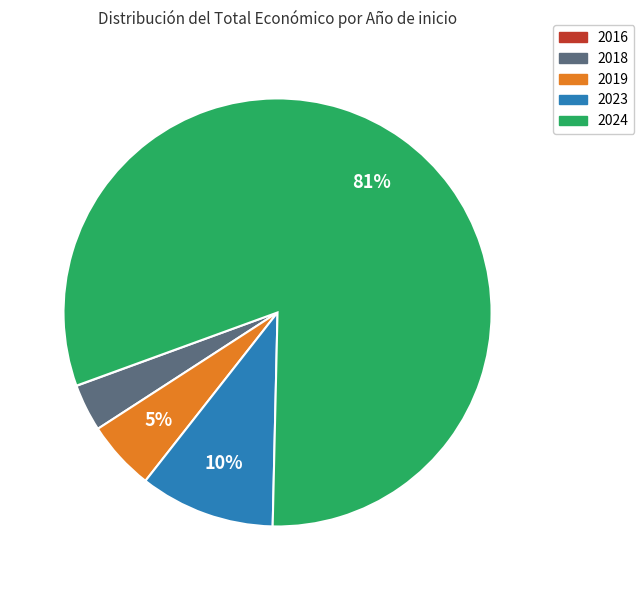

To the nearest percent, what is the difference between the largest and smallest slice percentages?

81%